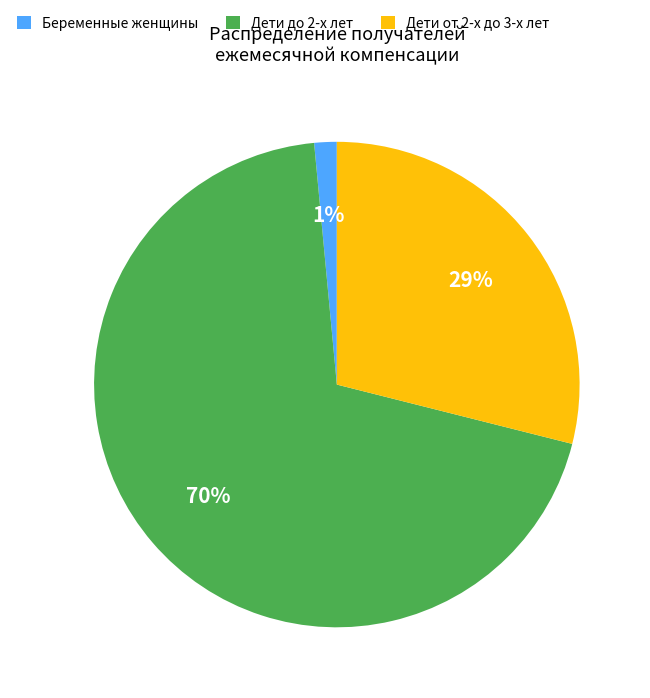

Is there any slice that represents more than half of the pie?

Yes